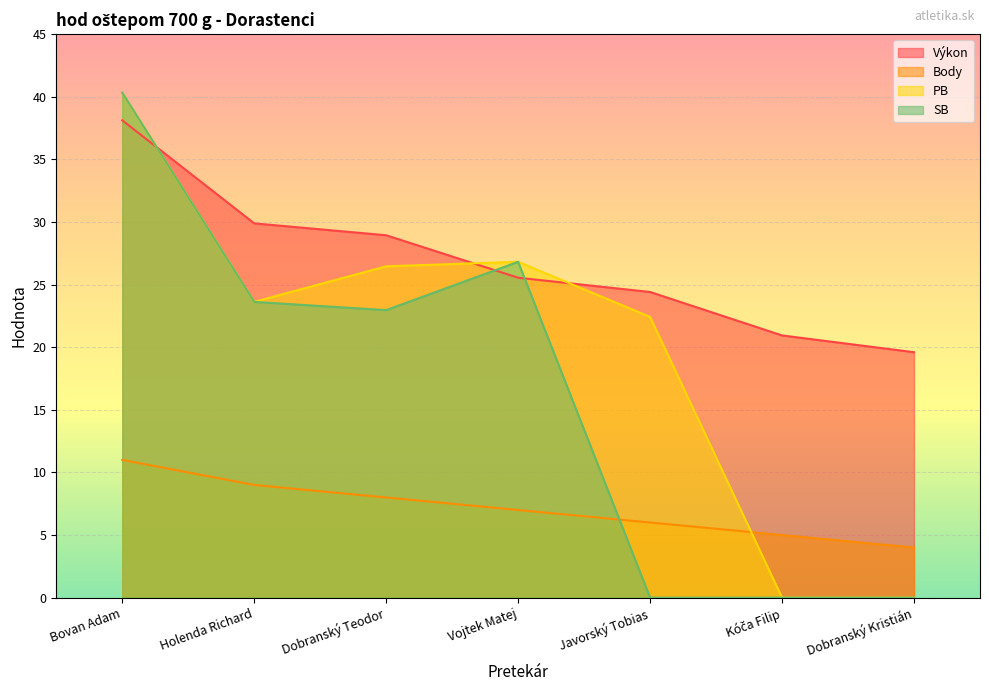

What is the sum of the SB values at Dobranský Kristián and Dobranský Teodor?

23.0